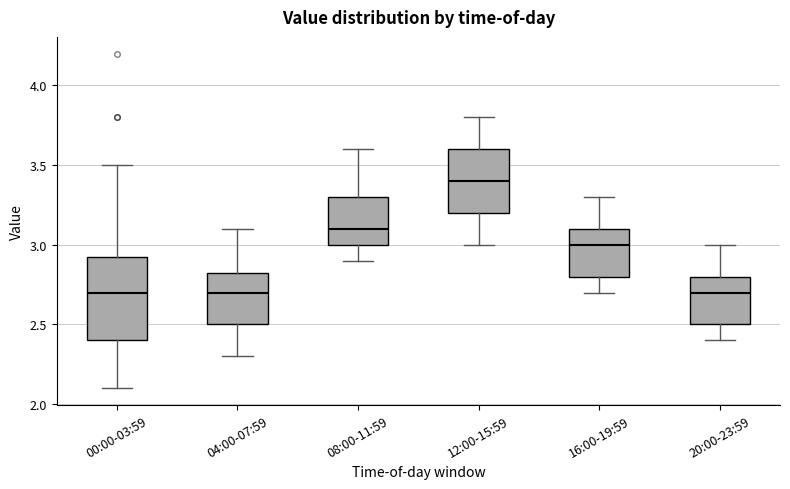

Which box is the tallest, from its lower edge to its upper edge?

00:00-03:59